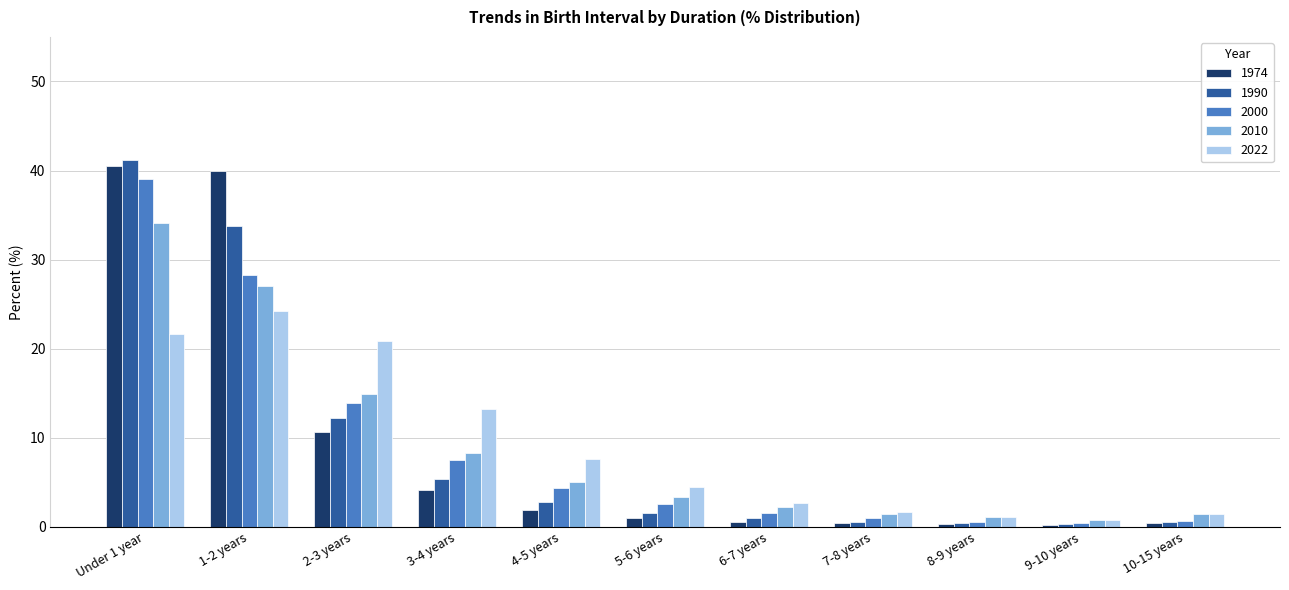

Which series has the widest spread of values?

1990